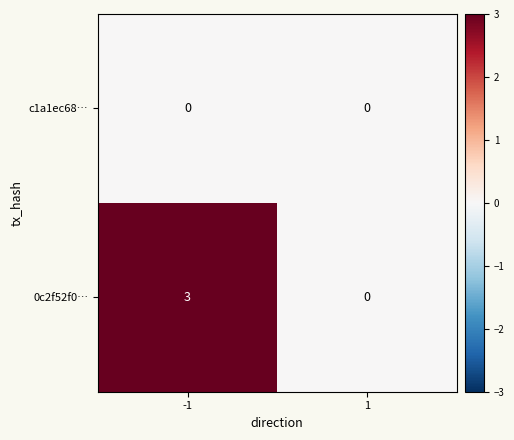

What is the maximum value shown in the chart?

3